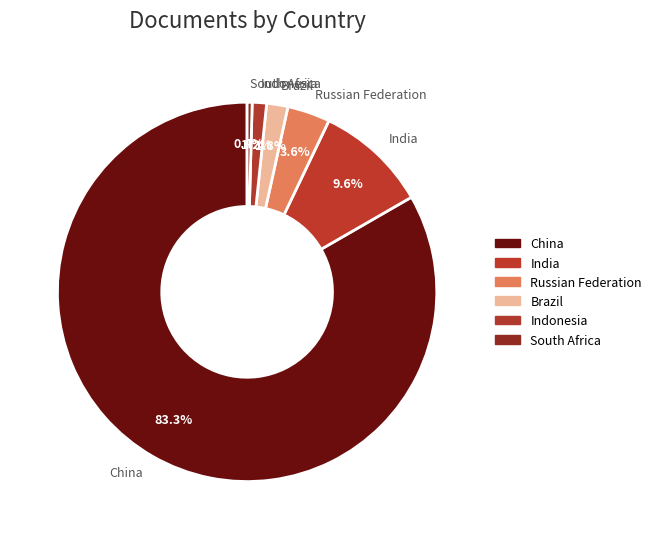

To the nearest percent, what is the difference between the China and Russian Federation slice percentages?

80%